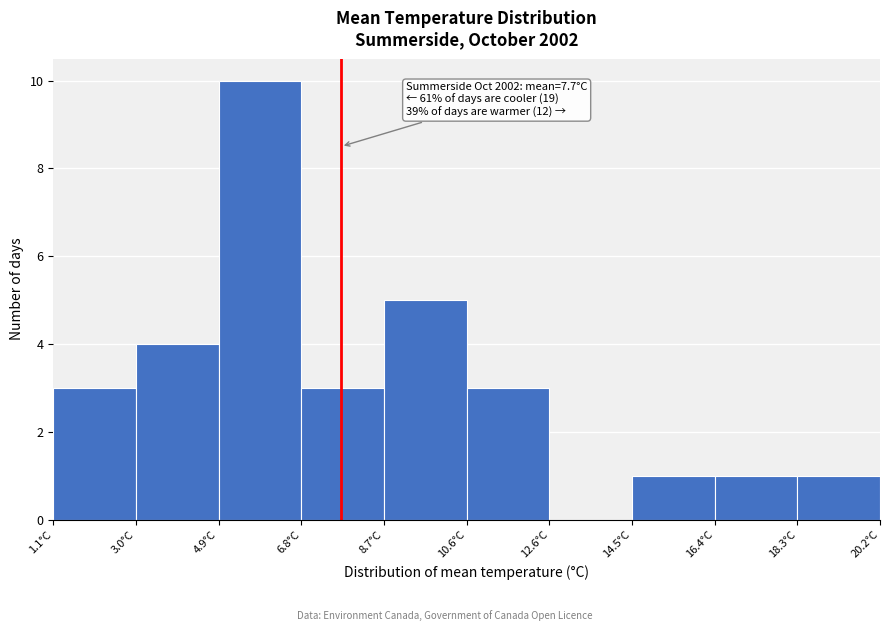

Which range on the x-axis has the tallest bar?

5.0 to 6.8